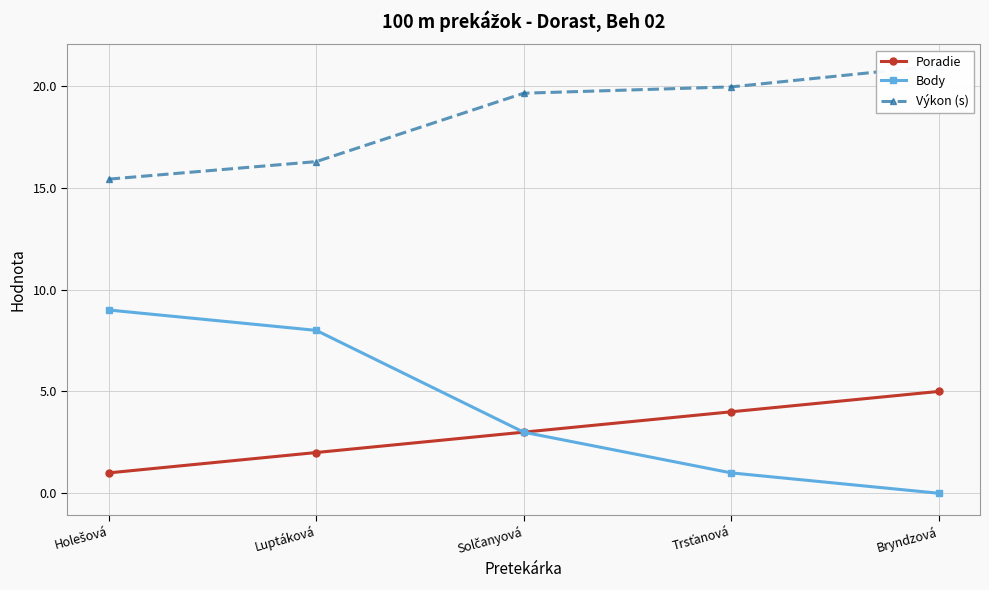

What is the sum of the Poradie values at Solčanyová and Trsťanová?

7.0